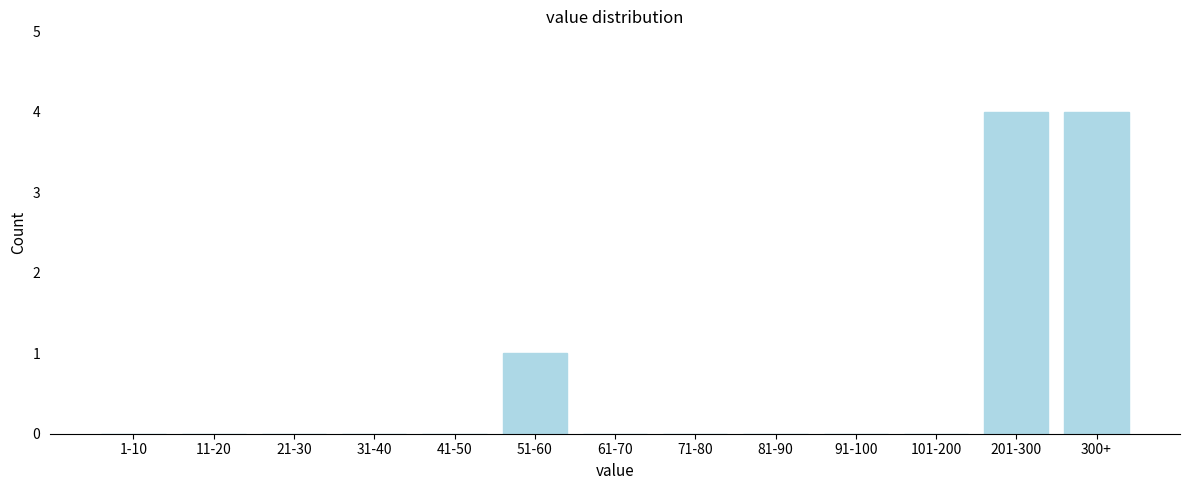

Reading left to right, list all the values displayed in this chart.

1-10=0	11-20=0	21-30=0	31-40=0	41-50=0	51-60=1	61-70=0	71-80=0	81-90=0	91-100=0	101-200=0	201-300=4	300+=4